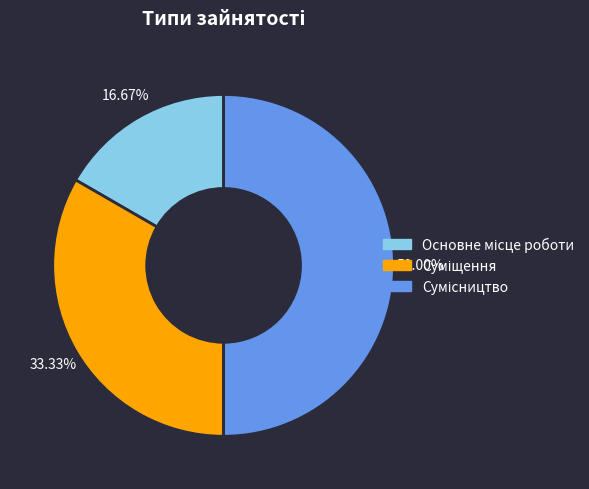

Is there any slice that represents more than half of the pie?

No